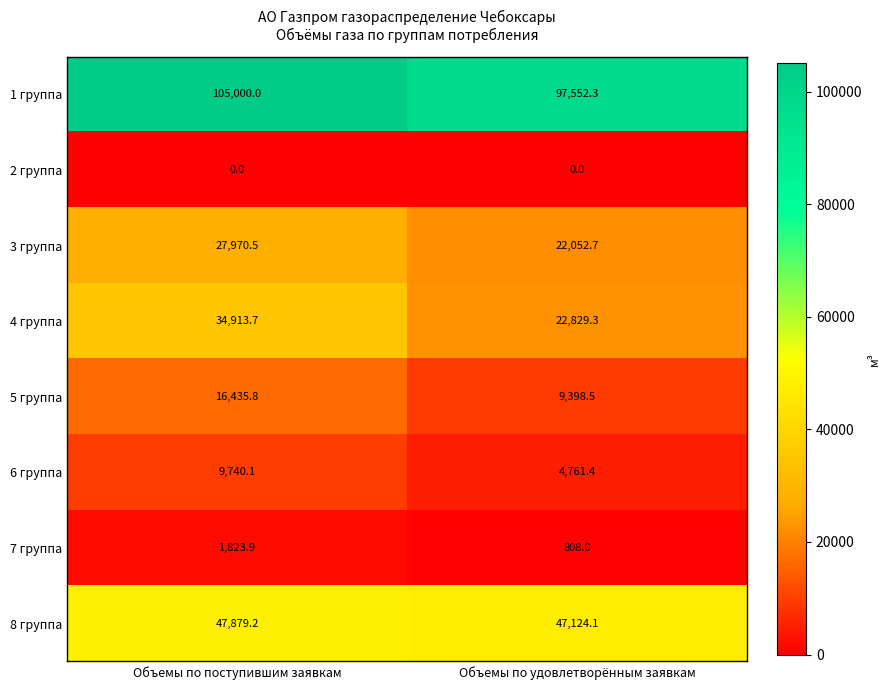

Which series has the largest range (max minus min)?

4 группа